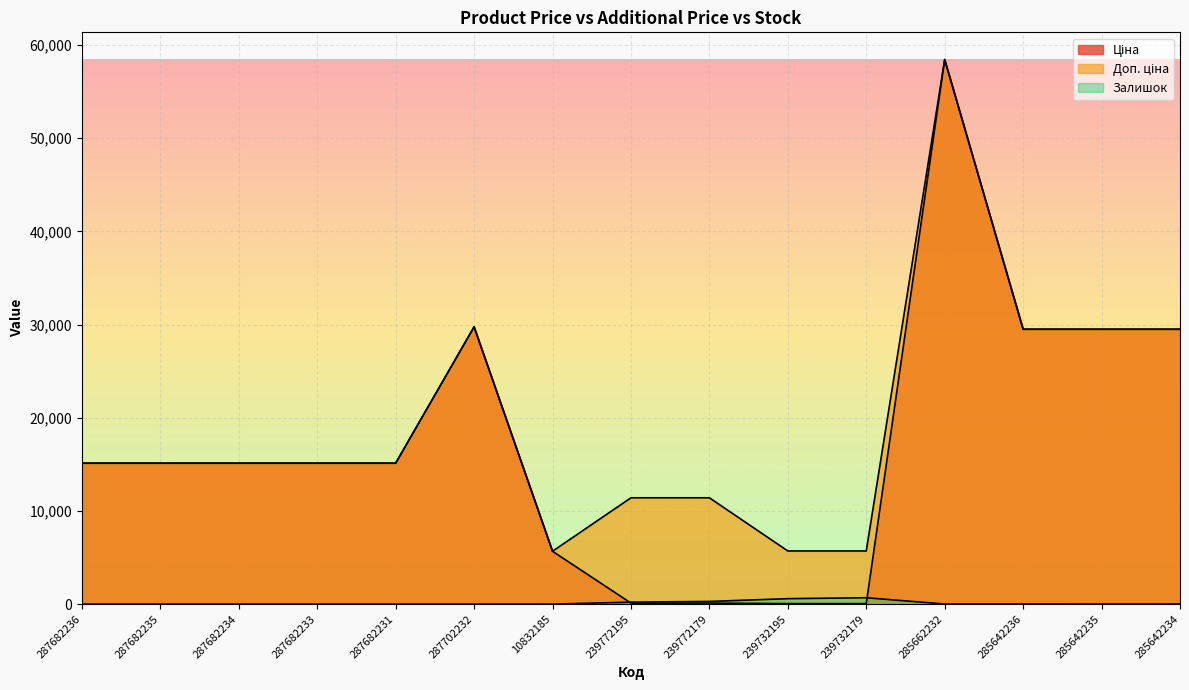

The value of Доп. ціна at 239732179 is 3316.0. True or false?

False